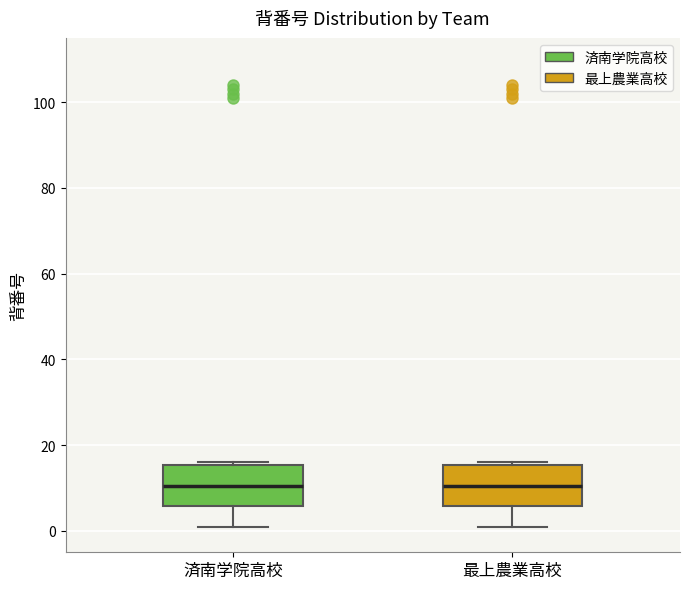

Reading left to right, transcribe this box plot: for each box, give where its median line is, the range the box spans, and where its two whiskers end, as read against the y-axis. The values are not printed on the chart, so give them approximately, as read against the axis.

済南学院高校: median 10, box 6 to 16, whiskers 2 to 16 (just above the box's upper edge)
最上農業高校: median 10, box 6 to 16, whiskers 2 to 16 (just above the box's upper edge)